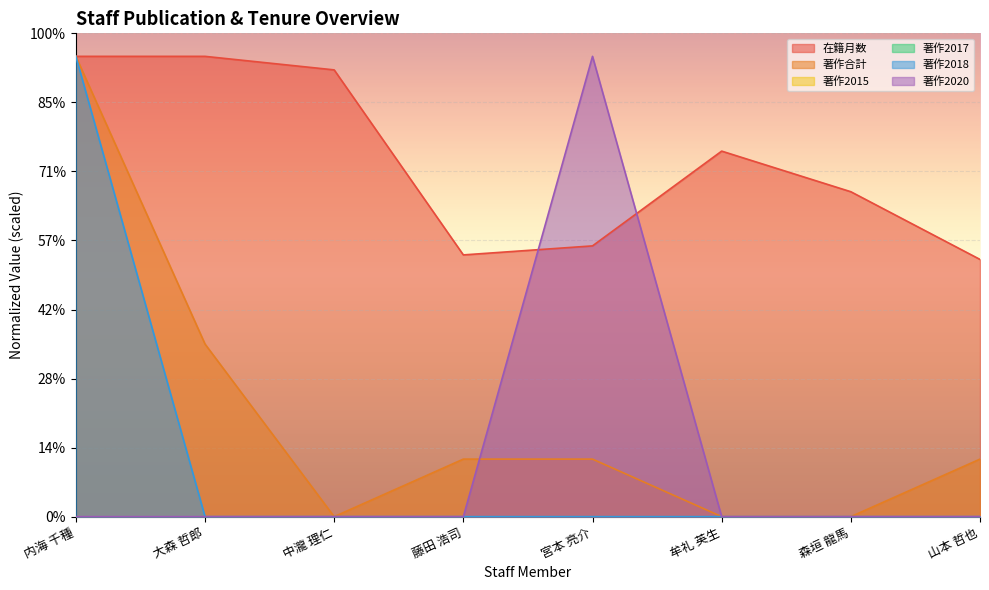

In 著作2020, how many points are higher than both neighbors (excluding endpoints)?

1